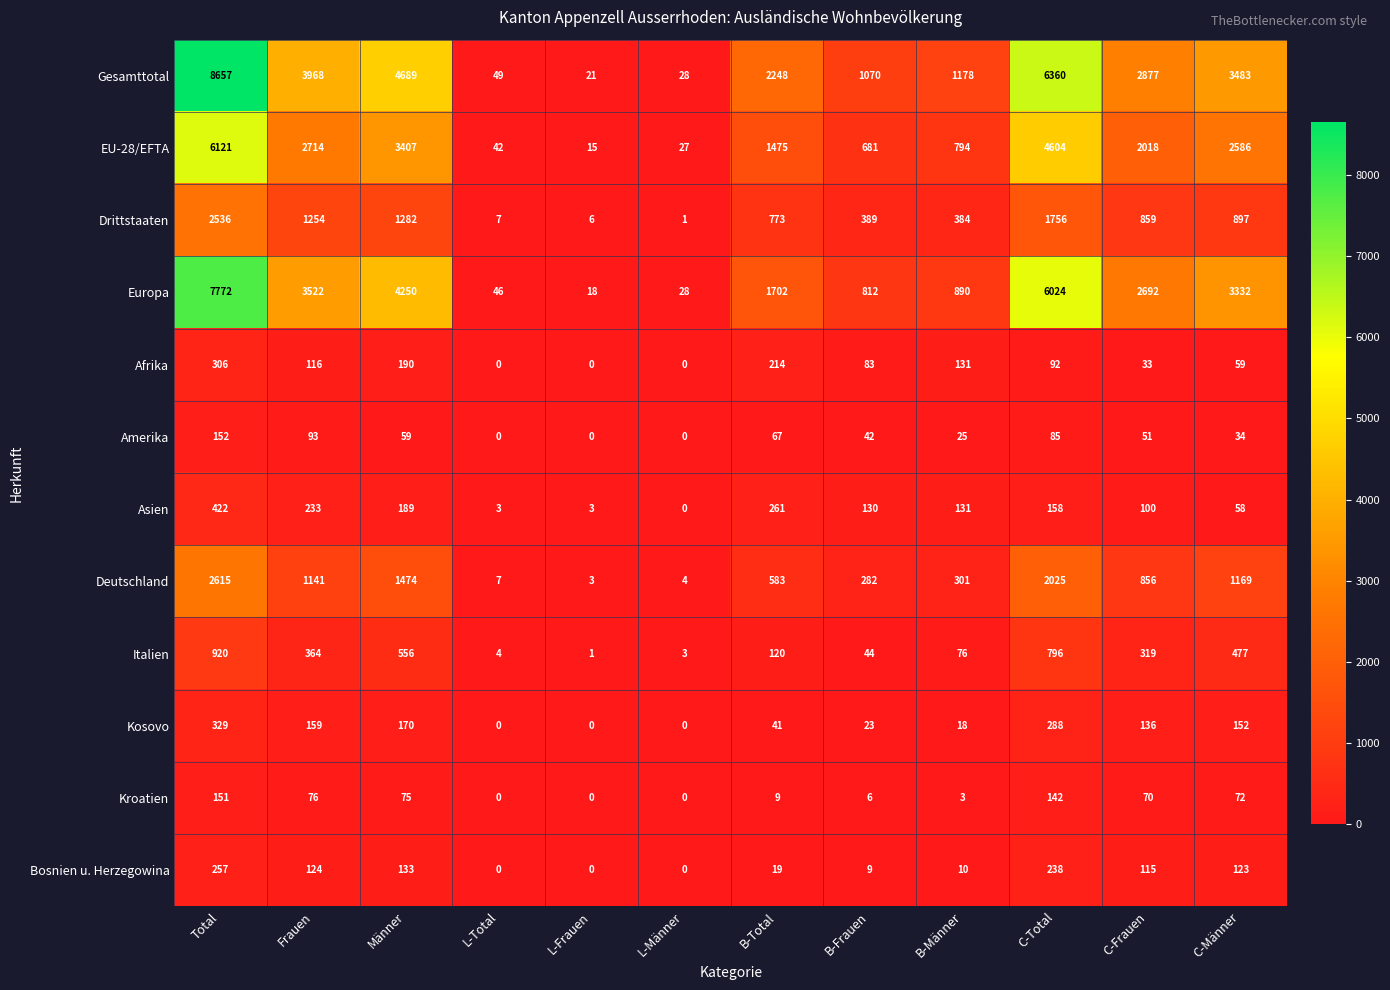

Which series has the widest spread of values?

Gesamttotal